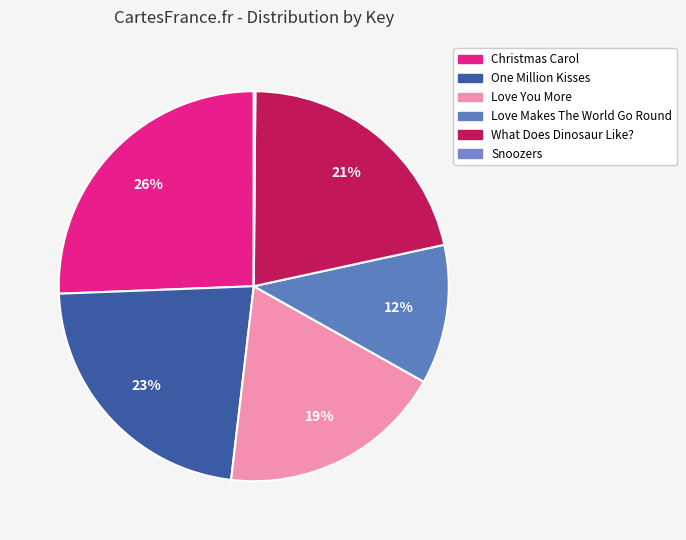

How many slices are in this pie chart?

6